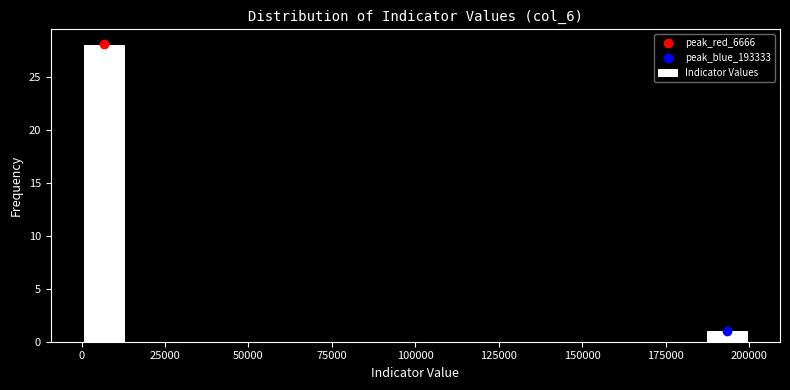

Around what value on the x-axis is the tallest bar? Give the approximate position of its centre, as read against the axis.

5000